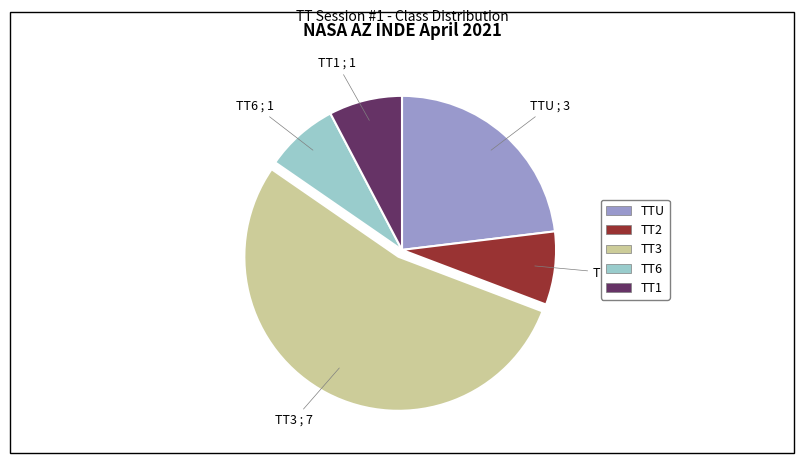

Approximately how many times larger is the value at TT6 compared to TT3?

0.1